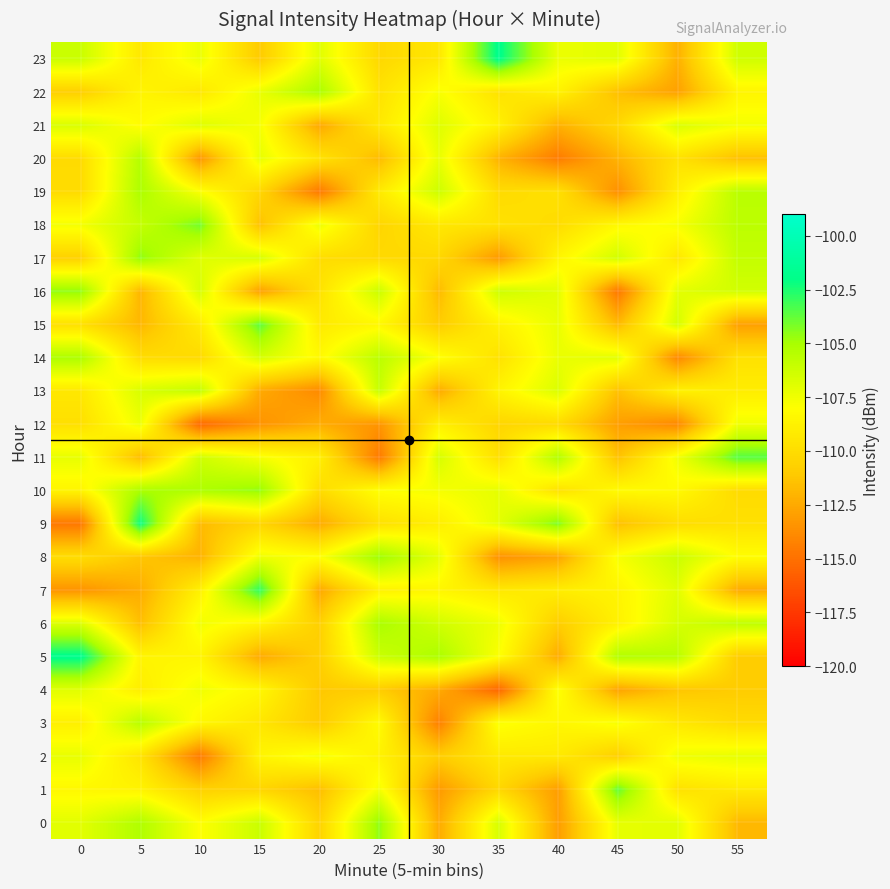

What is the difference between the highest and lowest values at 20?

9.6